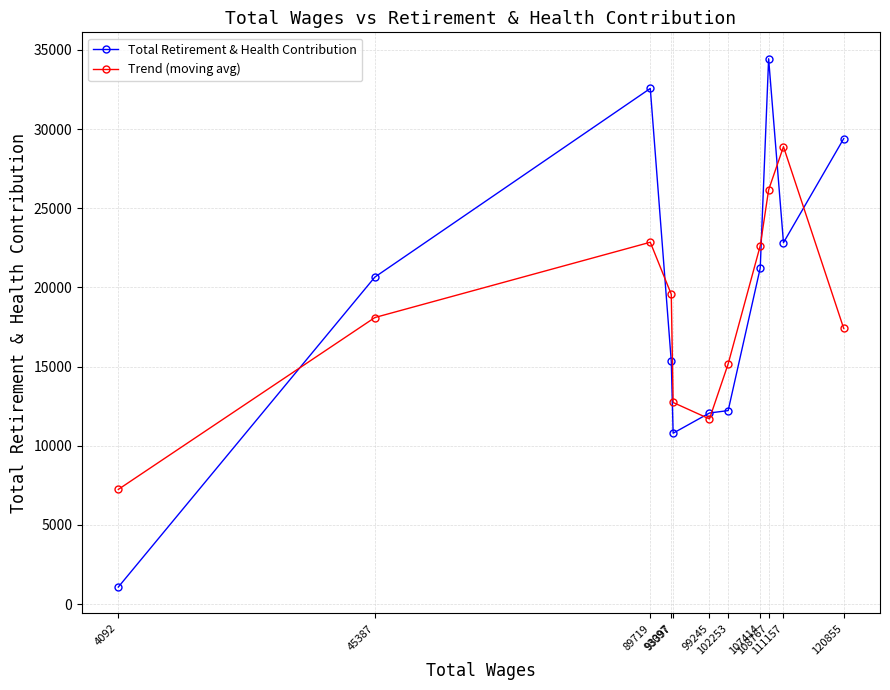

Rank the series at 93397 from lowest to highest value.

Total Retirement & Health Contribution, Trend (moving avg)